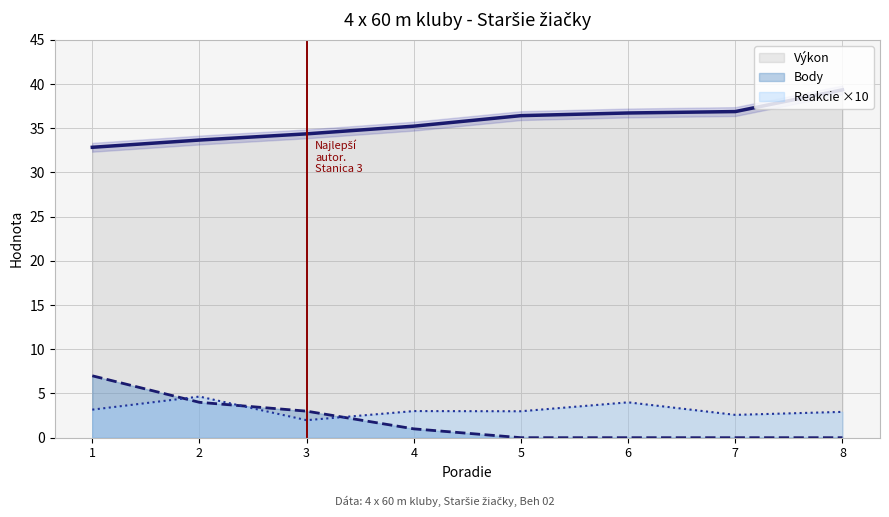

Where is the first local minimum for Reakcie?

3